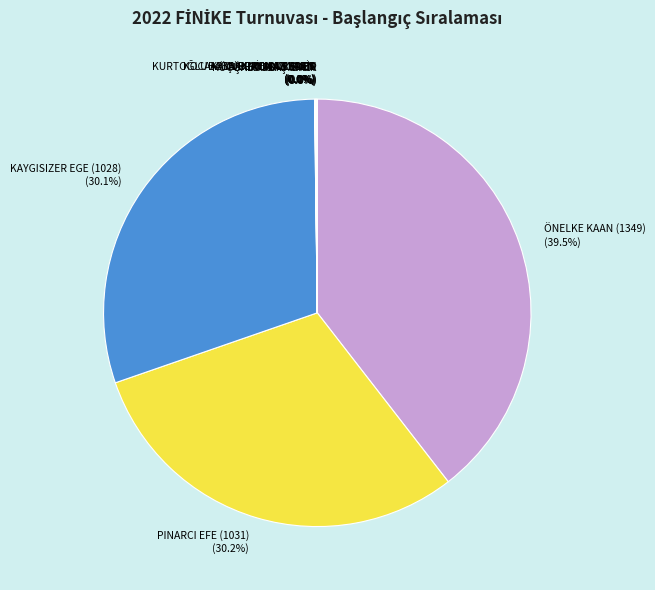

Which slice is the largest?

ÖNELKE KAAN (1349)